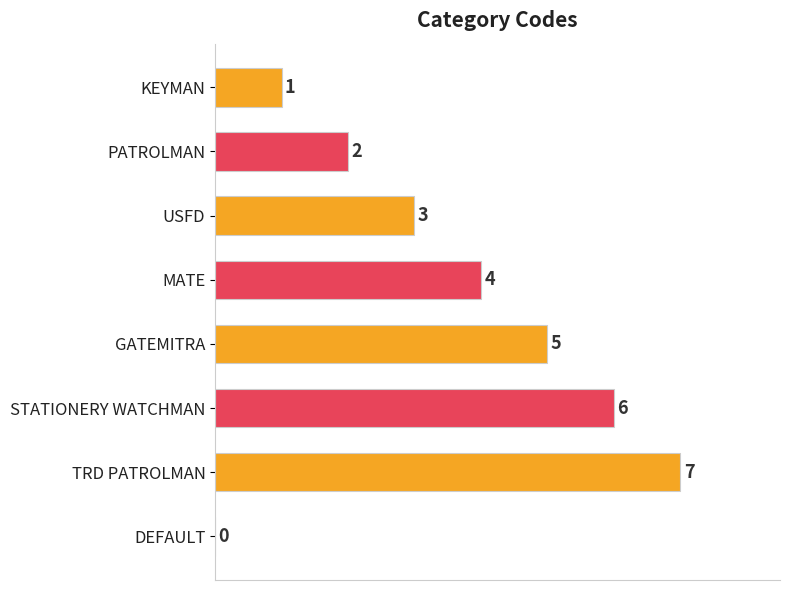

What is the sum of all values?

28